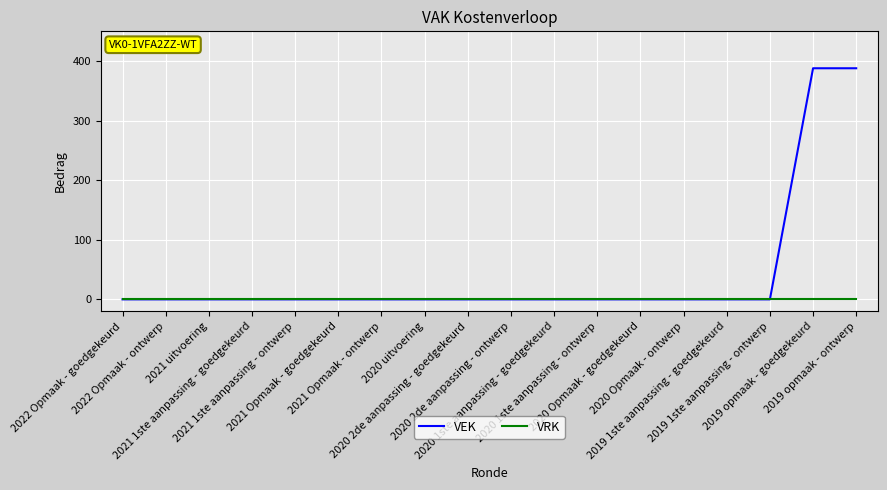

The value of VEK at 2021 Opmaak - goedgekeurd is 0. True or false?

True